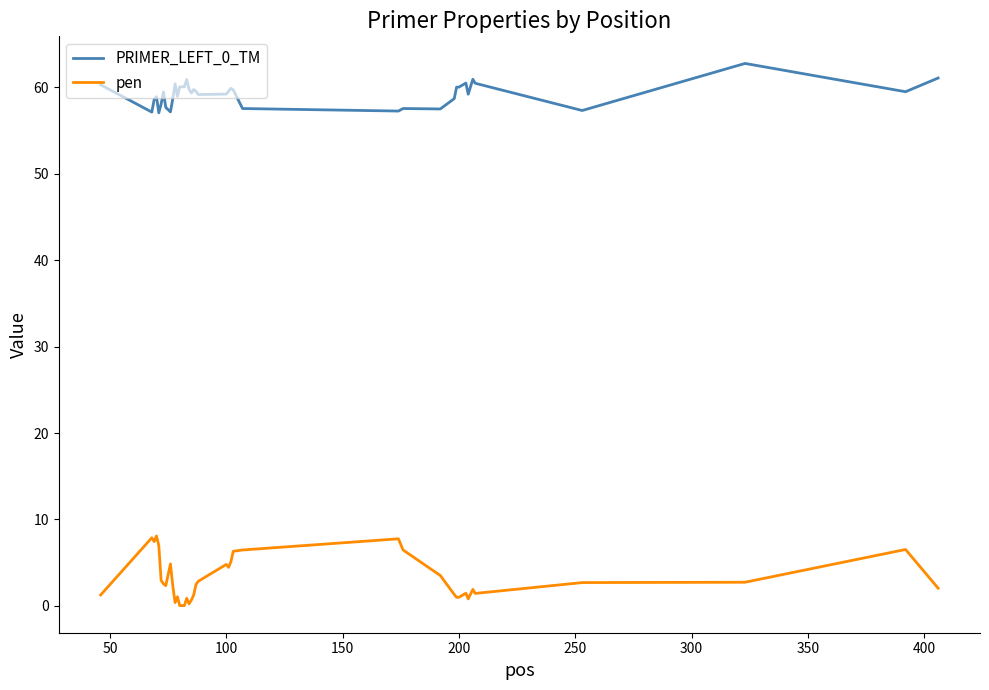

What is the difference between the maximum and minimum values in the pen series?

8.1